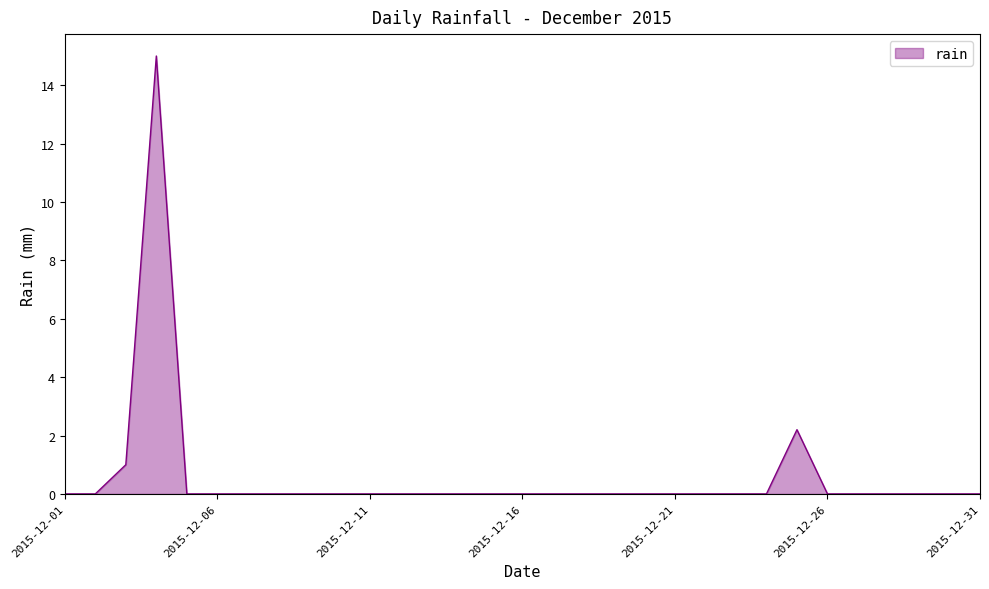

What is the difference between the maximum and minimum values?

15.0